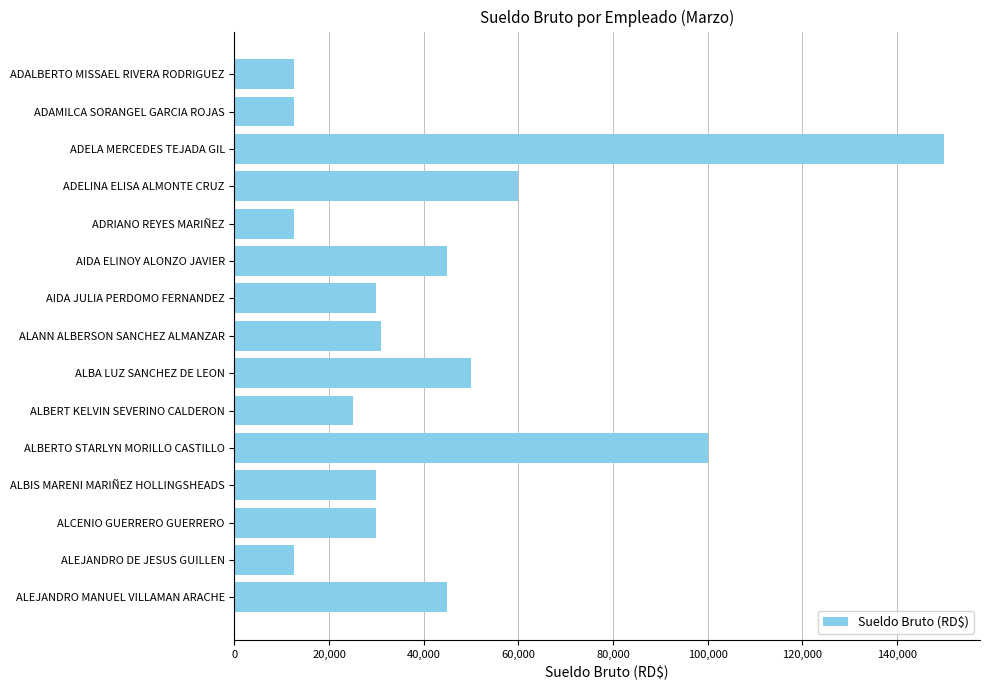

What is the sum of all values?

646000